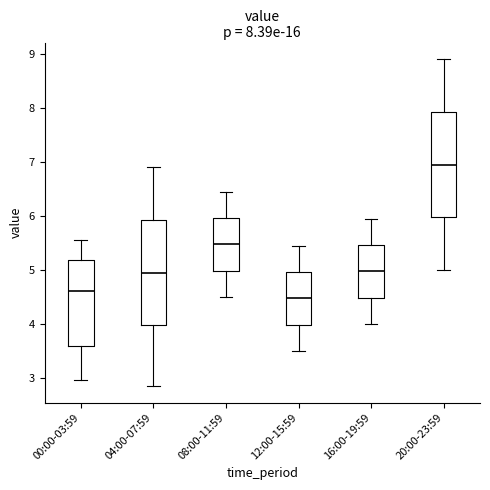

Which box's median line is the highest?

20:00-23:59